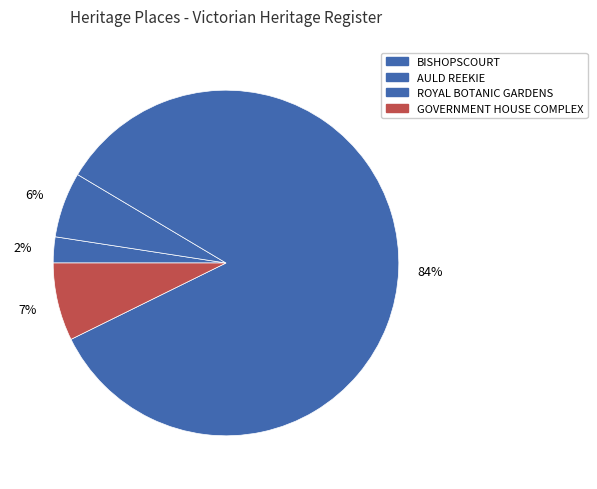

The BISHOPSCOURT slice represents 1% of the pie. True or false?

False